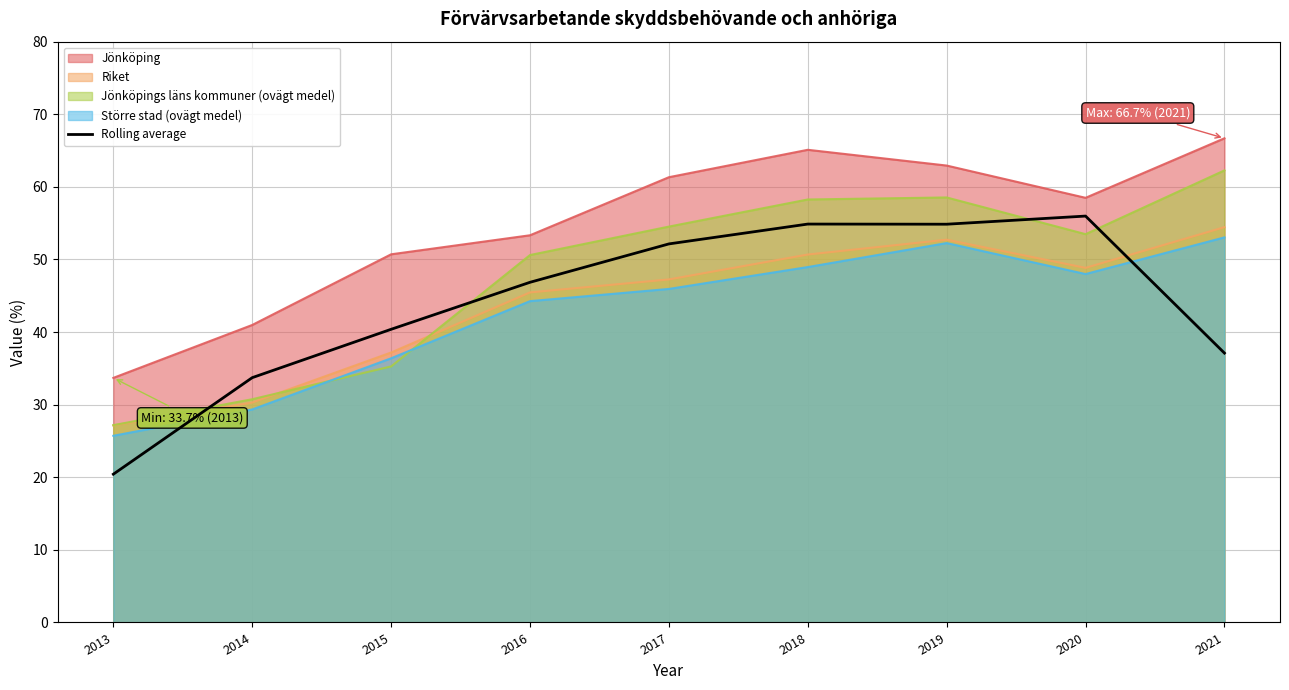

Is it true that the value at 2020 is 33.3?

False